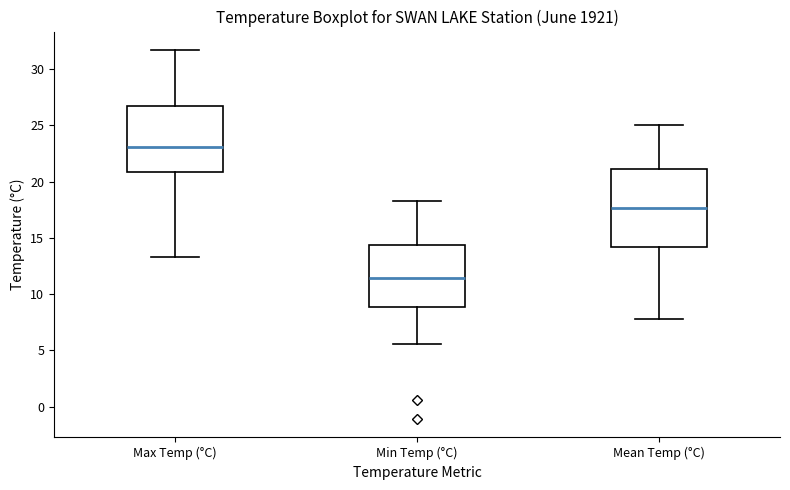

Reading left to right, transcribe this box plot: for each box, give where its median line is, the range the box spans, and where its two whiskers end, as read against the y-axis. The values are not printed on the chart, so give them approximately, as read against the axis.

Max Temp (°C): median 23.0, box 21.0 to 26.5, whiskers 13.5 to 31.5
Min Temp (°C): median 11.5, box 9.0 to 14.5, whiskers 5.5 to 18.5
Mean Temp (°C): median 17.5, box 14.0 to 21.0, whiskers 8.0 to 25.0